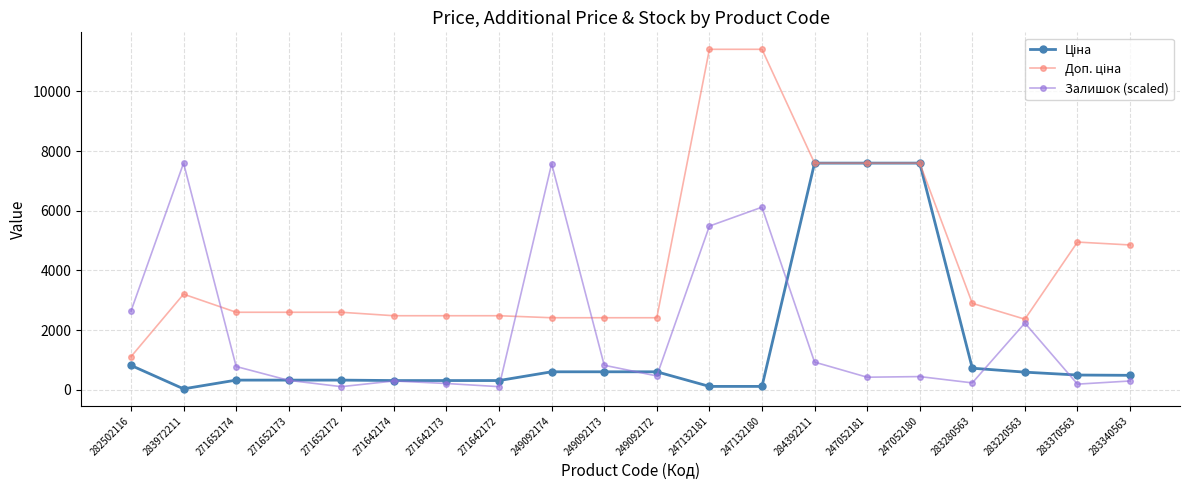

How many lines are shown in the chart?

3